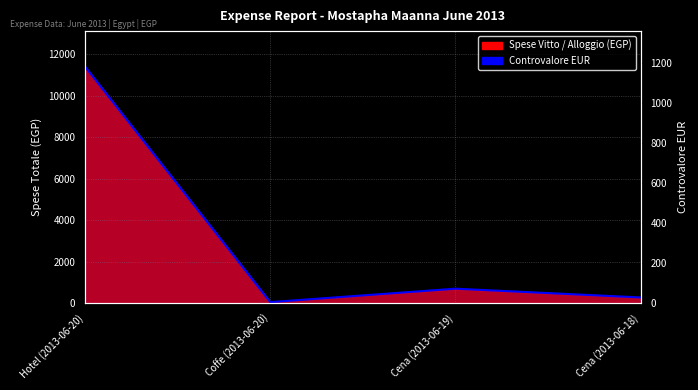

Rank the categories by value from highest to lowest.

Hotel (2013-06-20), Cena (2013-06-19), Cena (2013-06-18), Coffe (2013-06-20)